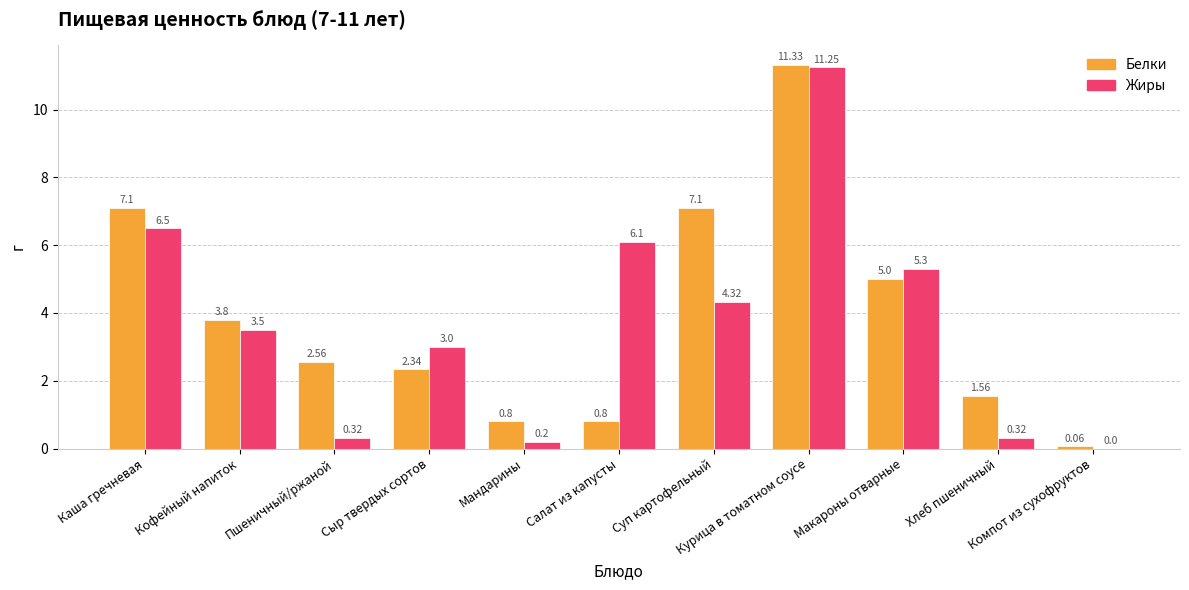

Which series has the largest total across all categories?

Белки